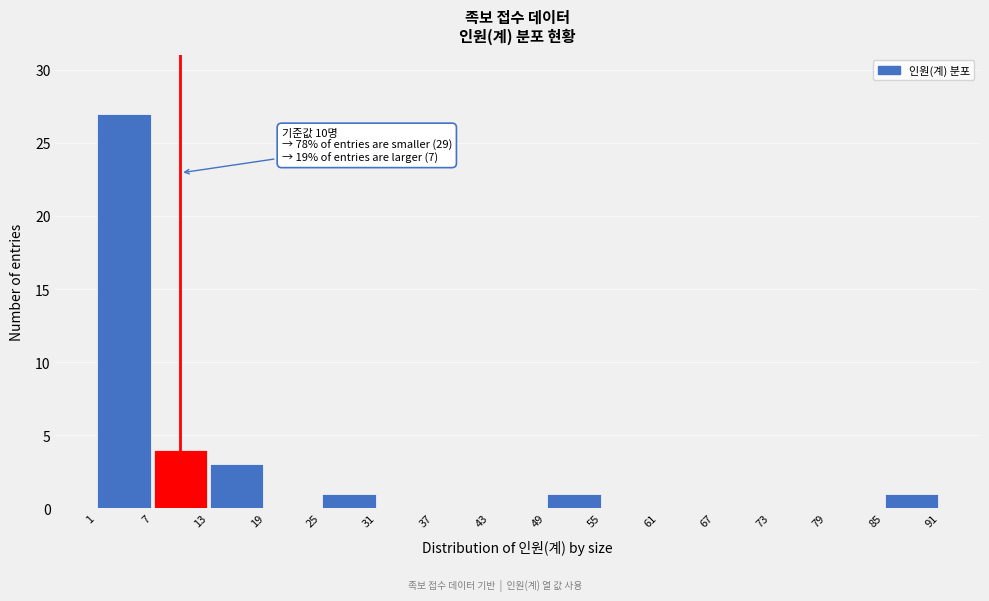

Which range on the x-axis has the tallest bar?

1 to 7